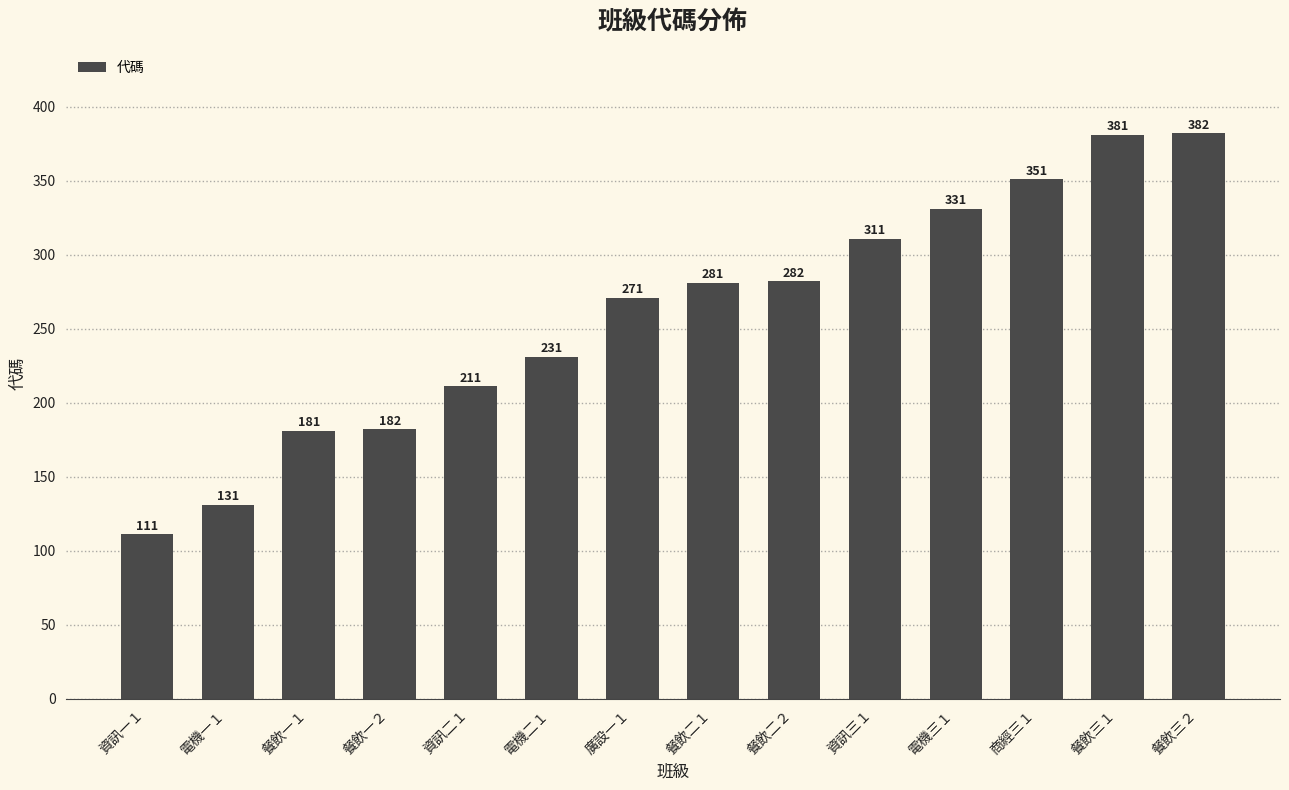

What is the greatest value displayed?

382